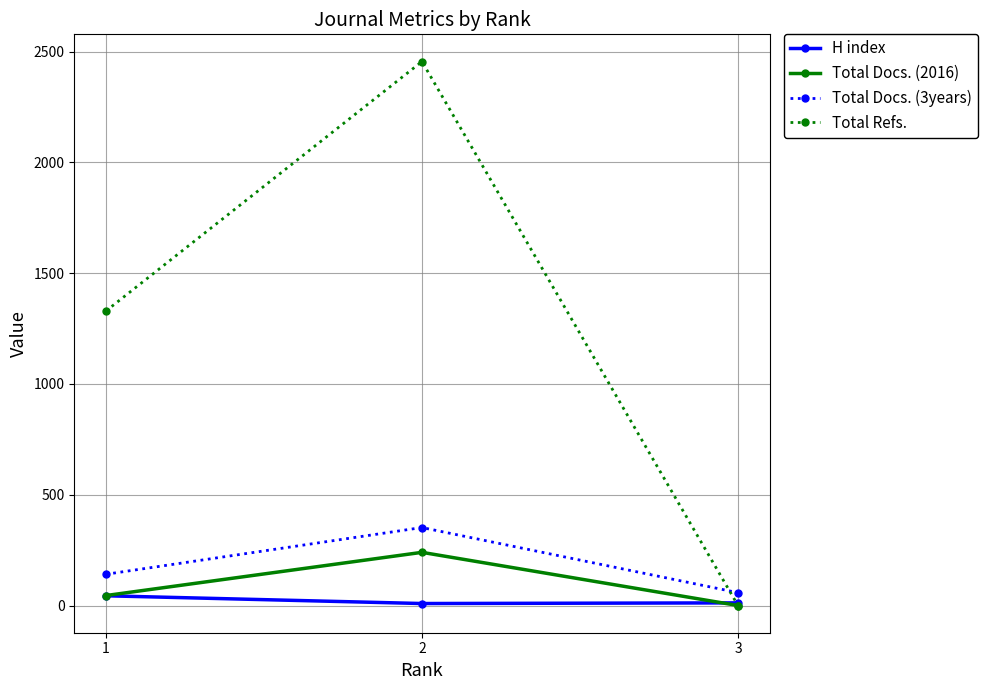

List the series in order of their peak value, highest first.

Total Refs., Total Docs. (3years), Total Docs. (2016), H index